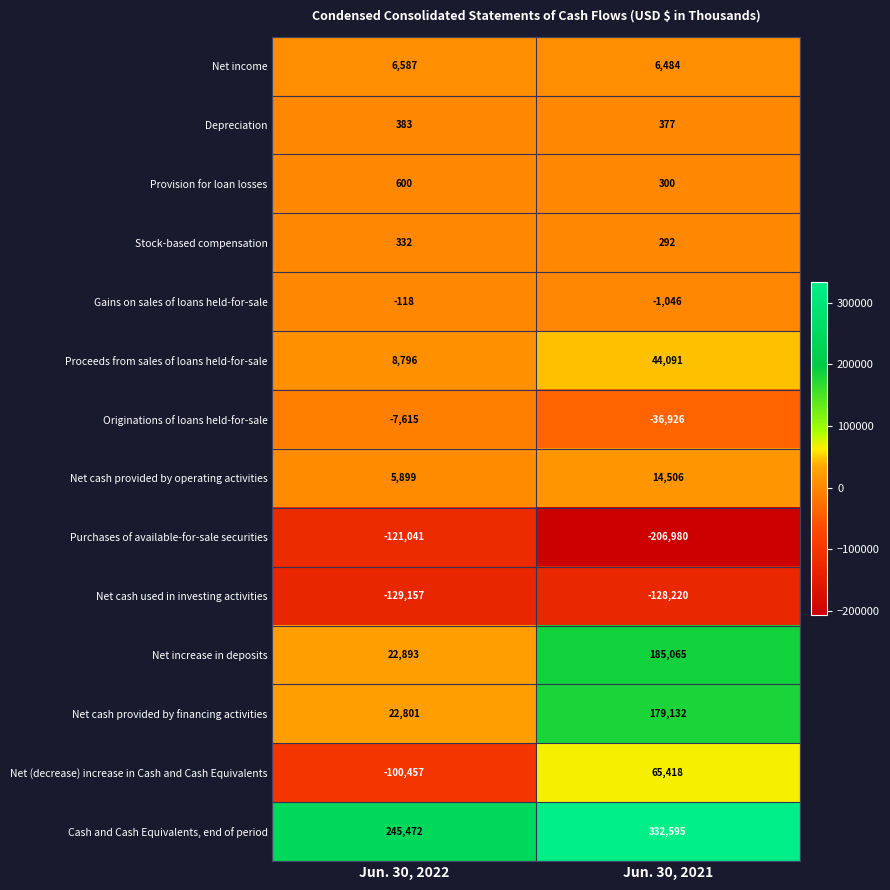

What is the spread (max minus min) of values at Jun. 30, 2022?

374629